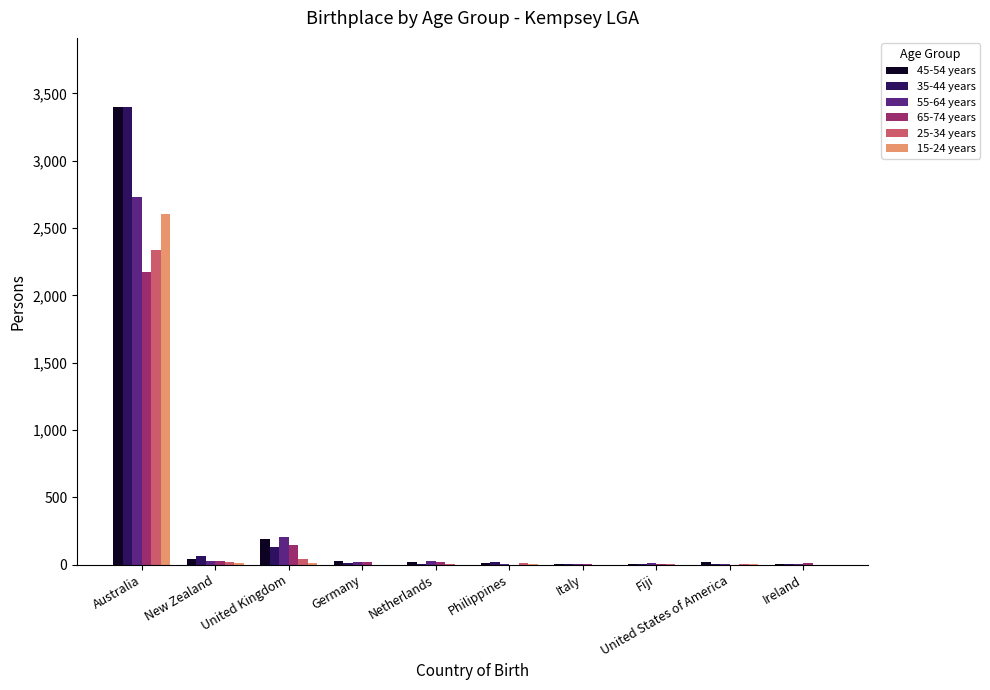

Which category has the highest value in the 45-54 years series?

Australia